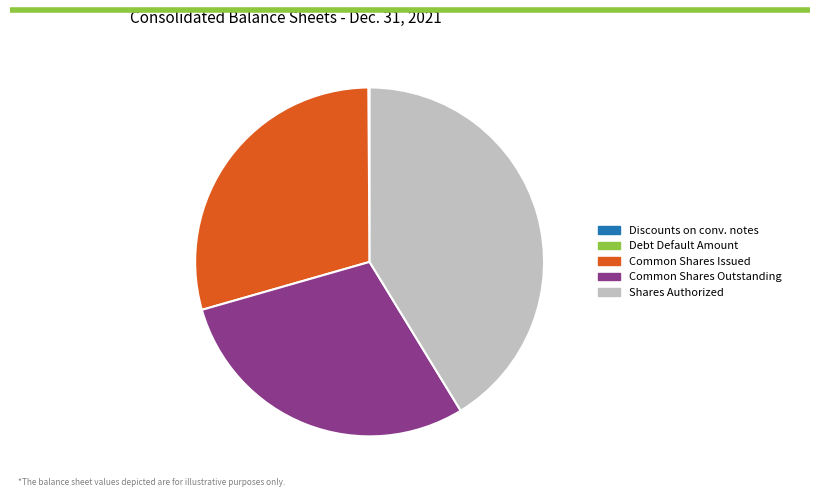

Between Common Shares Issued and Shares Authorized, which is larger?

Shares Authorized